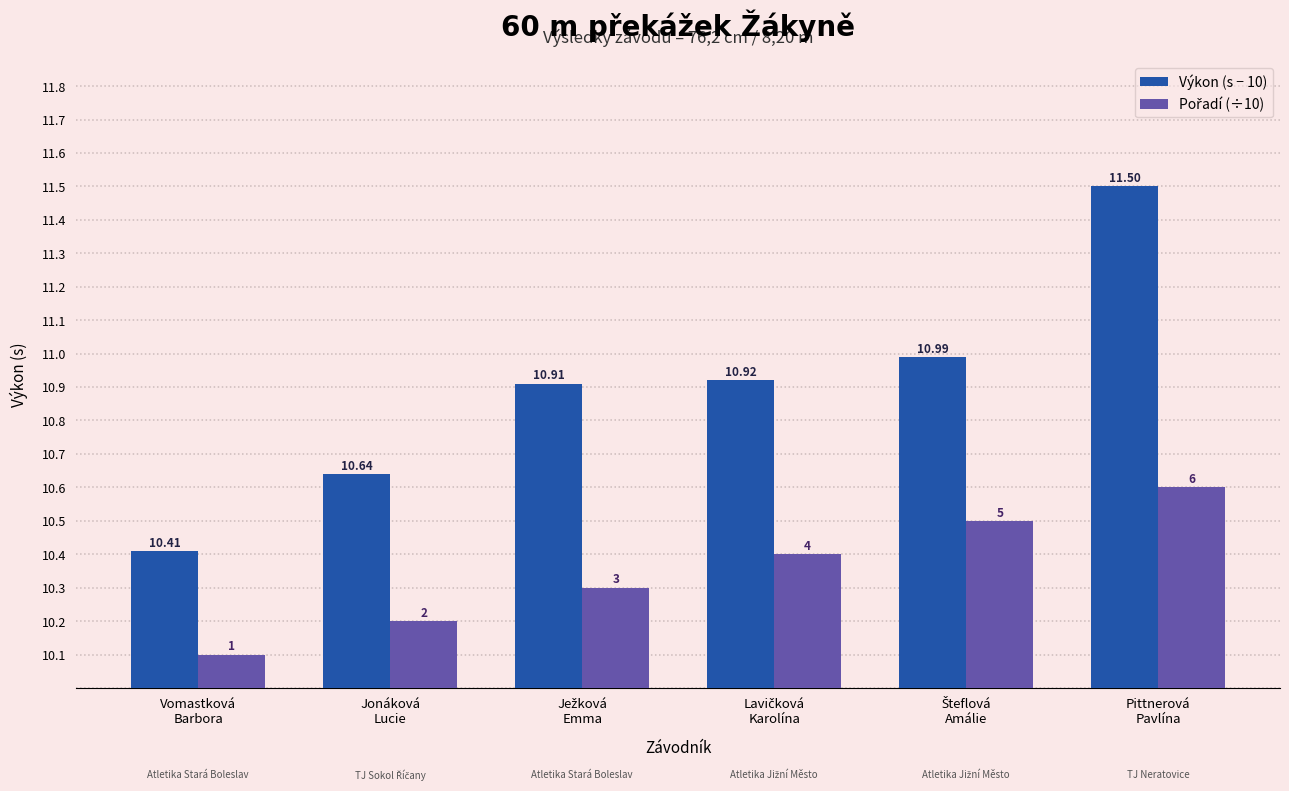

List the series in order of their overall mean, highest first.

Výkon (s − 10), Pořadí (÷10)